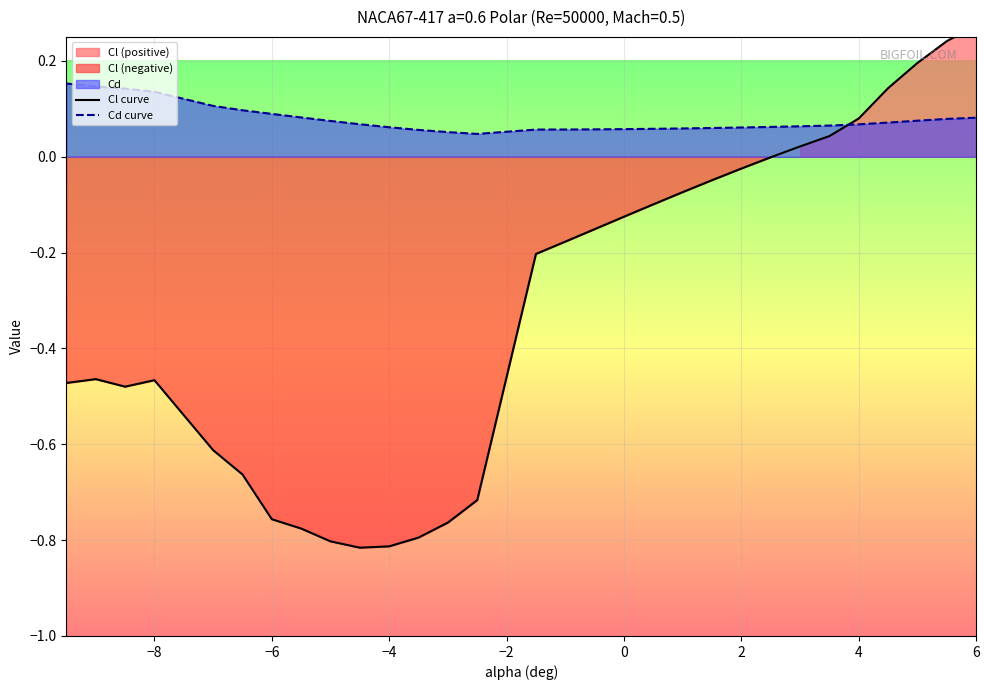

True or false: Cl curve and Cd curve intersect in this chart.

True